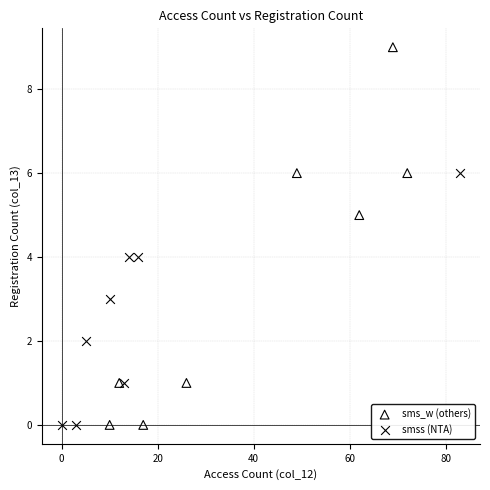

Which series contains the highest Y value?

sms_w (others)